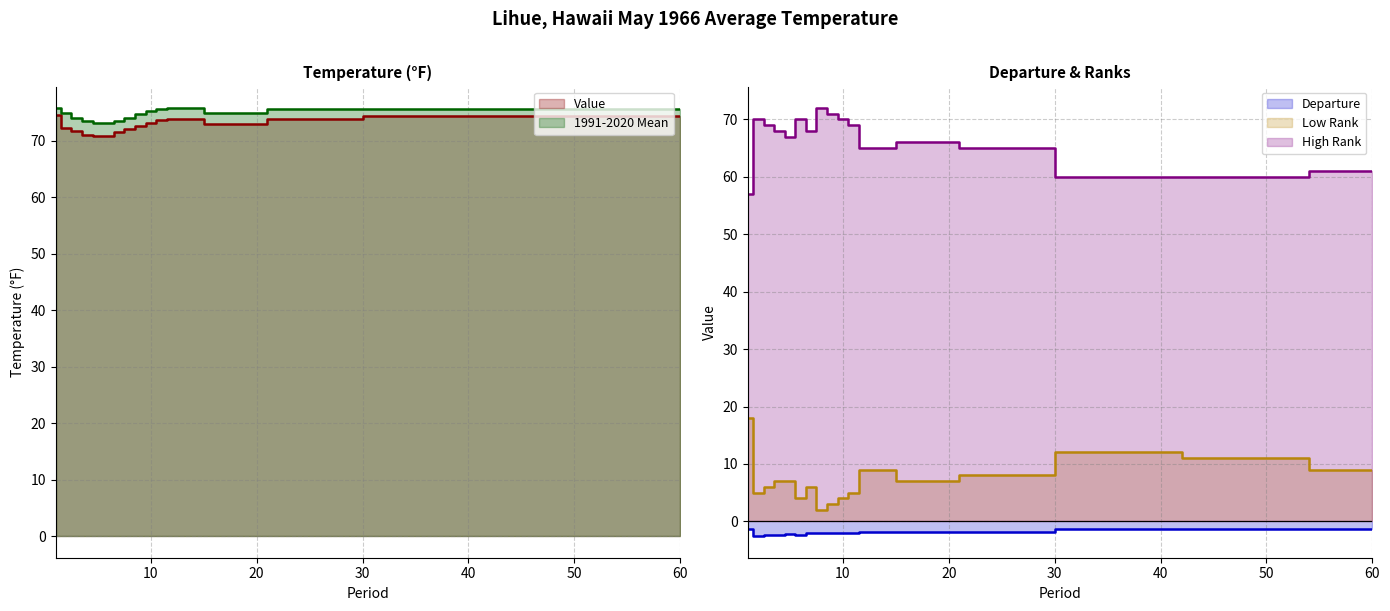

At which label is Low Rank closest to 10?

12